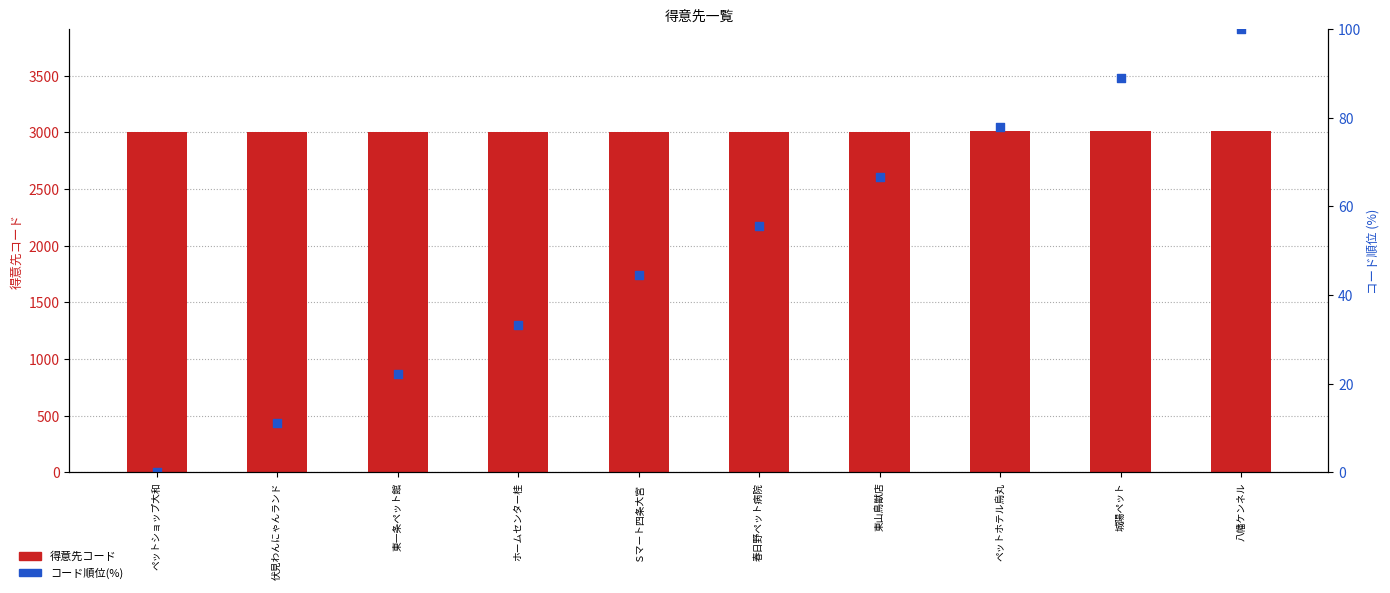

At which category is the sum across all series the highest?

八幡ケンネル